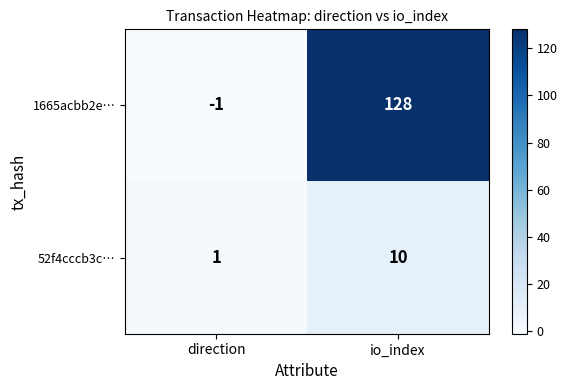

Which category has the lowest value across all series?

direction